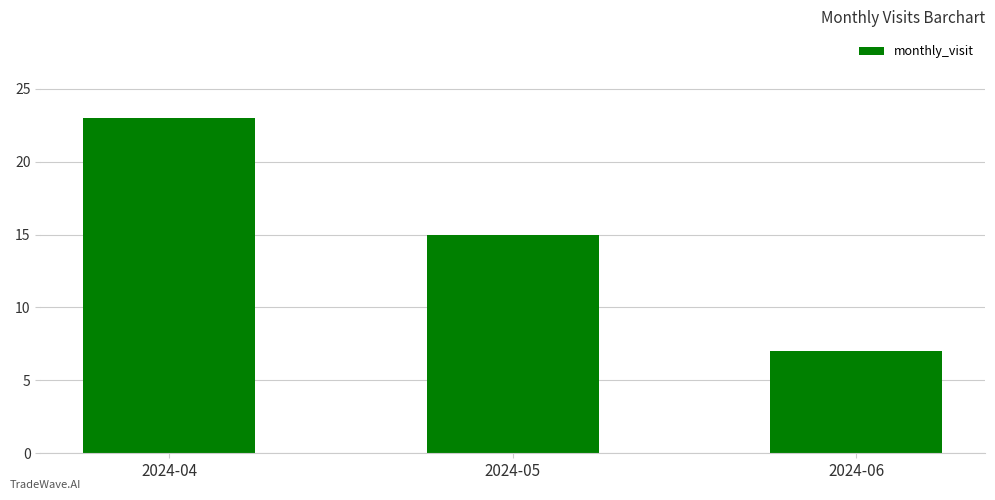

Is it true that the value at 2024-04 is 23?

True